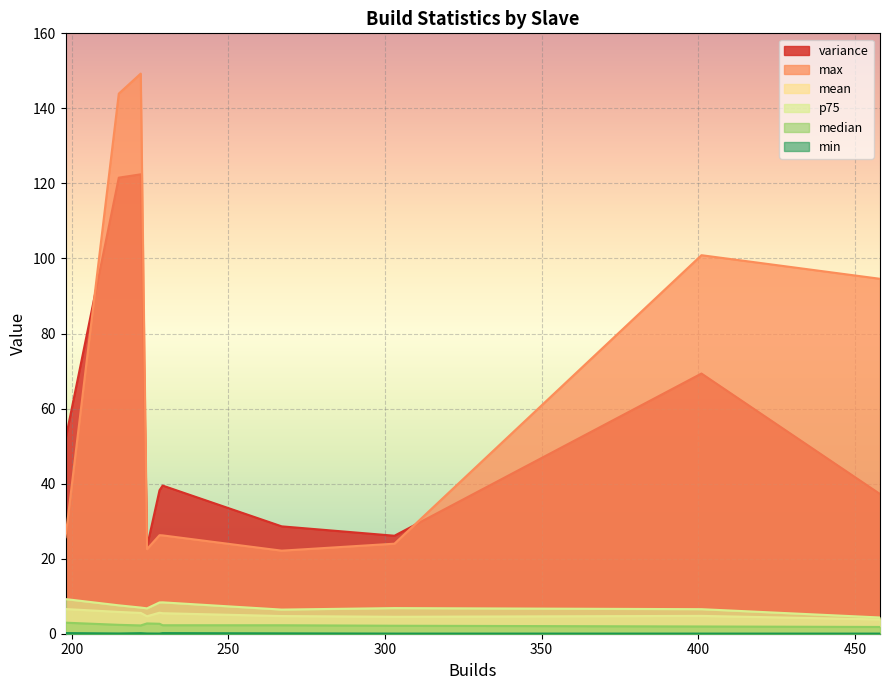

At how many categories does at least one series exceed 18?

10